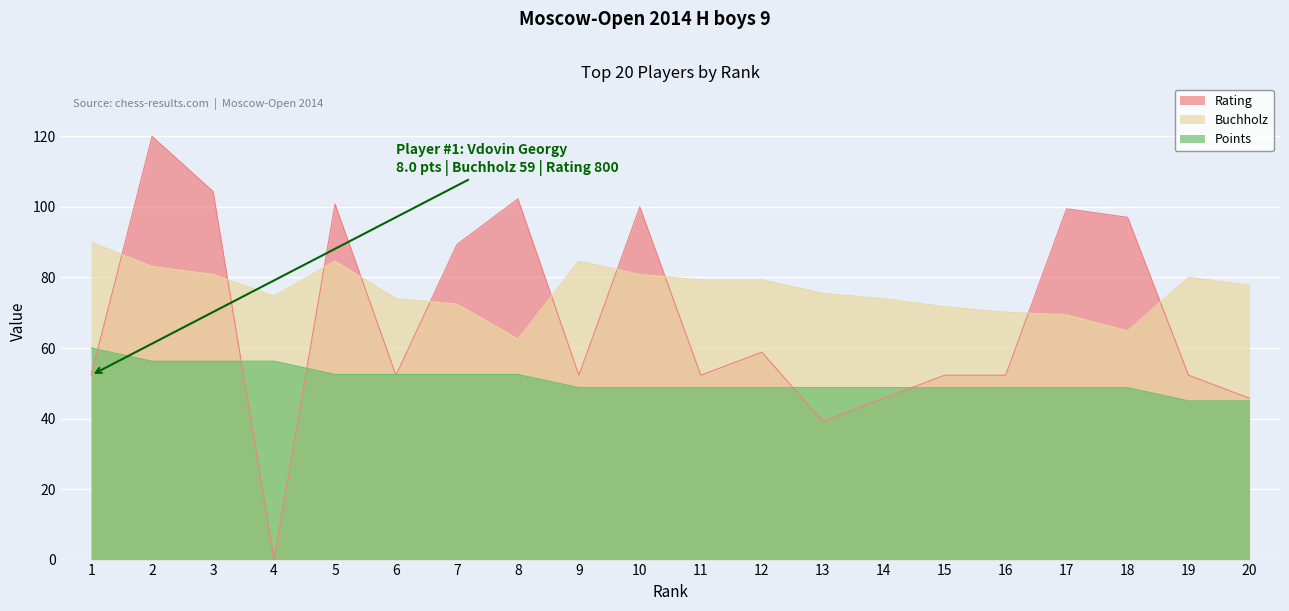

At which label does Buchholz first exceed 77?

1